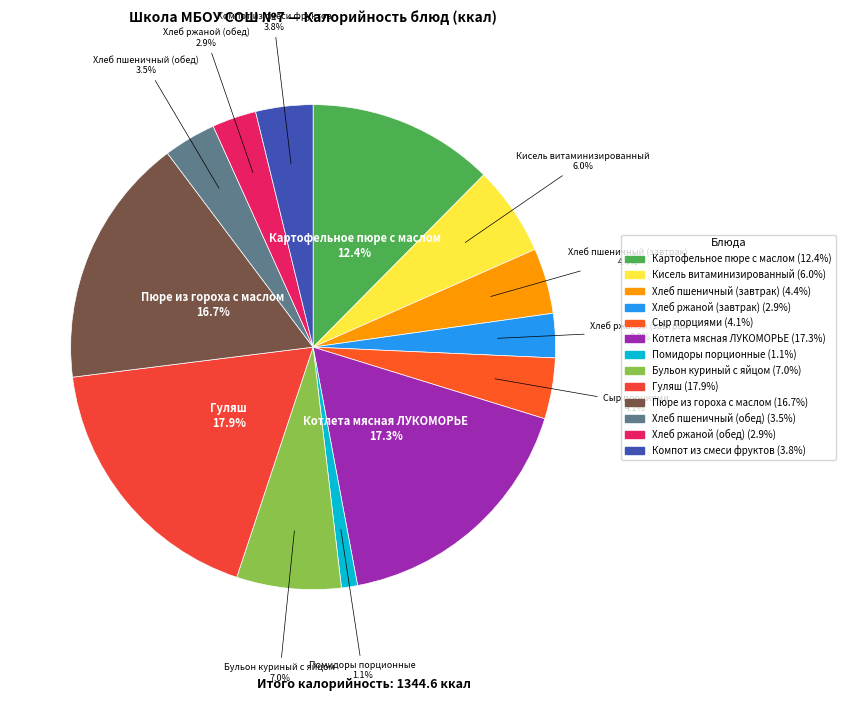

To the nearest percent, what is the difference between the largest and smallest slice percentages?

17%